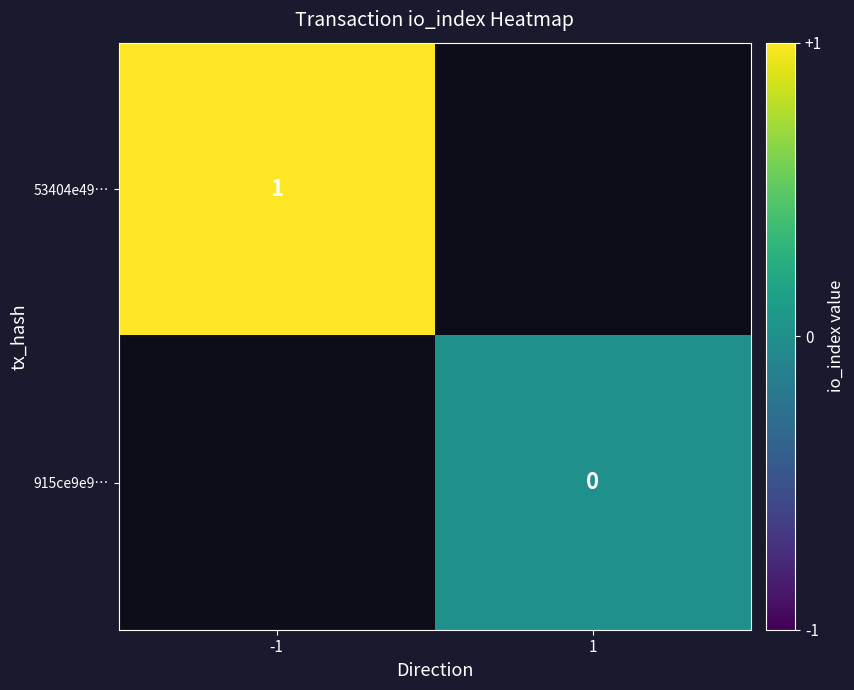

True or false: 53404e49… has a value of 0 at -1.

False